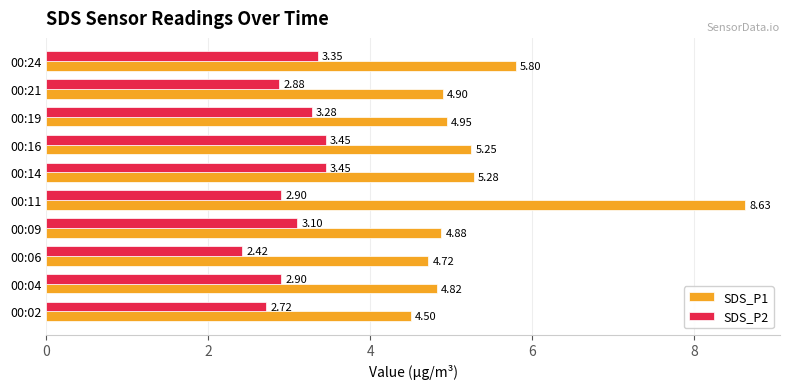

Which series has the widest spread of values?

SDS_P1